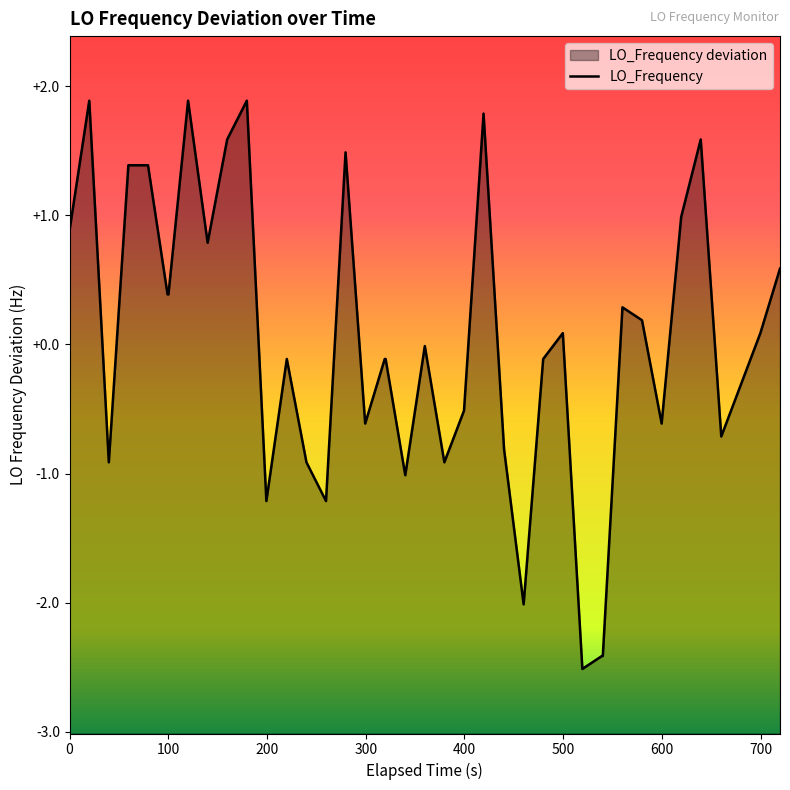

Reading right to left, transcribe all the data shown in this chart.

0.6	0.1	-0.3	-0.7	1.6	1.0	-0.6	0.2	0.3	-2.4	-2.4	-2.5	0.1	-0.1	-2.0	-0.8	1.8	-0.5	-0.9	-0.0	-1.0	-0.1	-0.1	-0.6	1.5	-1.2	-0.9	-0.1	-1.2	1.9	1.6	0.8	1.9	0.4	0.4	1.4	1.4	-0.9	1.9	0.9